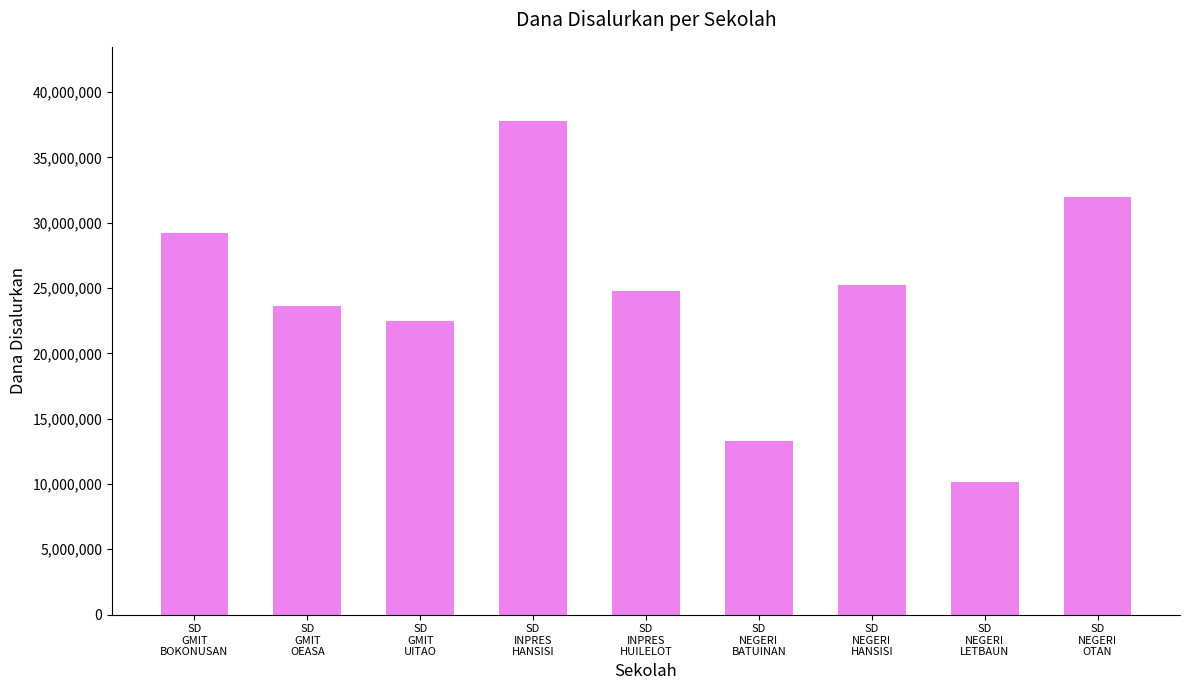

What is the label of the 1st bar from the right?

SD
NEGERI
OTAN